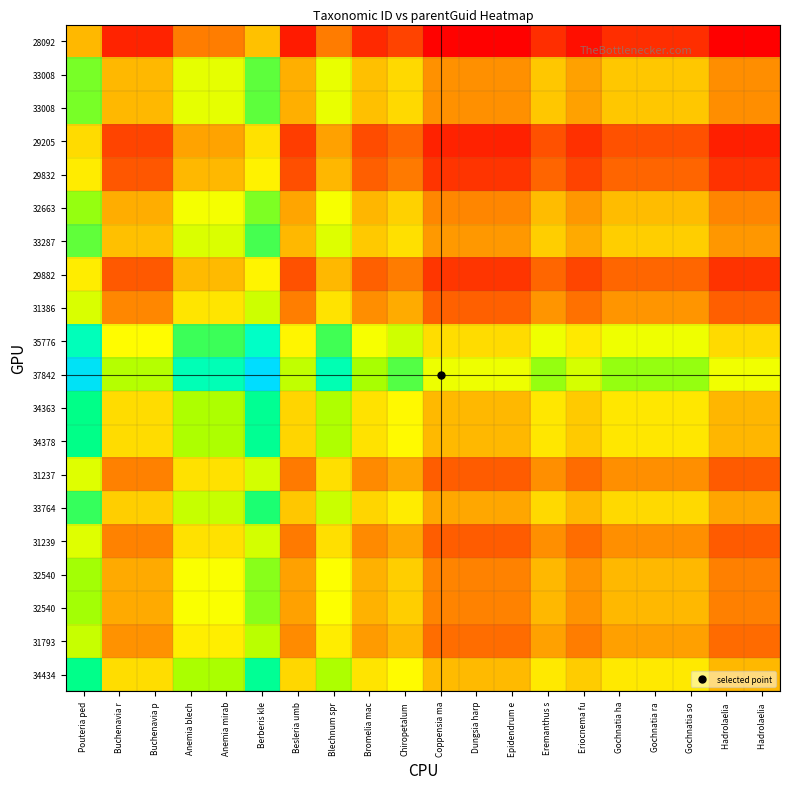

What is the minimum value shown in the chart?

0.8